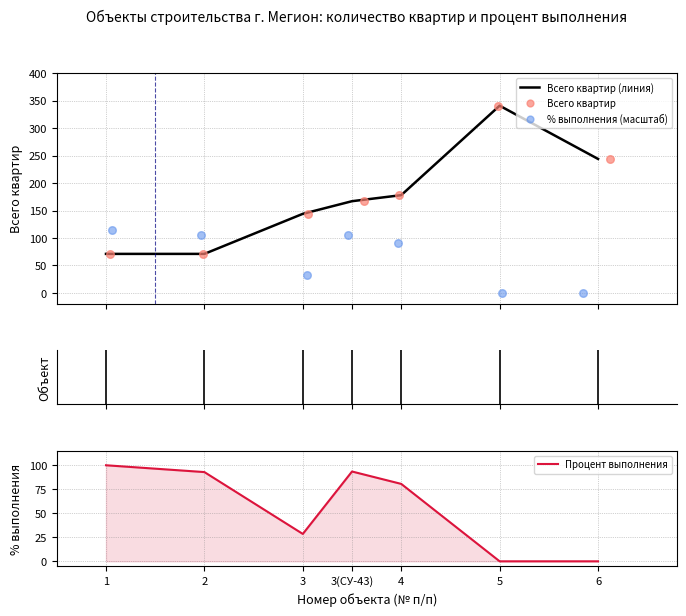

What are all the series names shown in the legend?

Всего квартир (линия), Всего квартир, % выполнения (масштаб), Процент выполнения